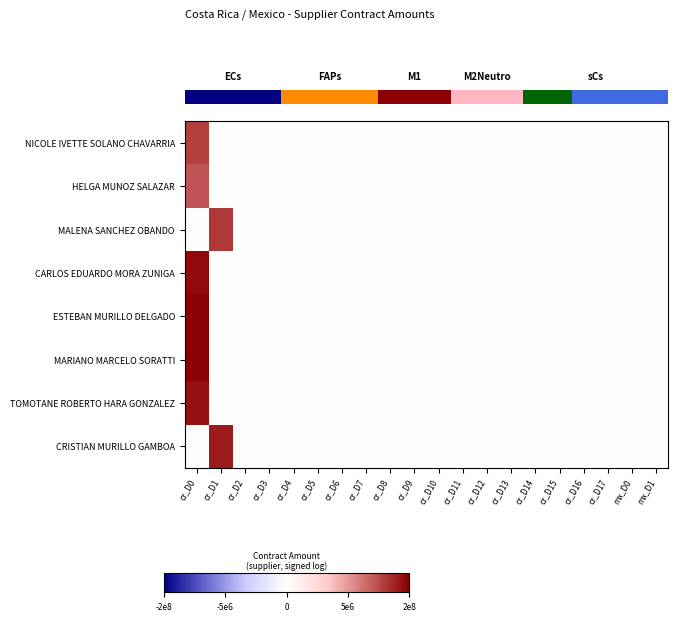

At which category is the sum across all series the highest?

cr_D0